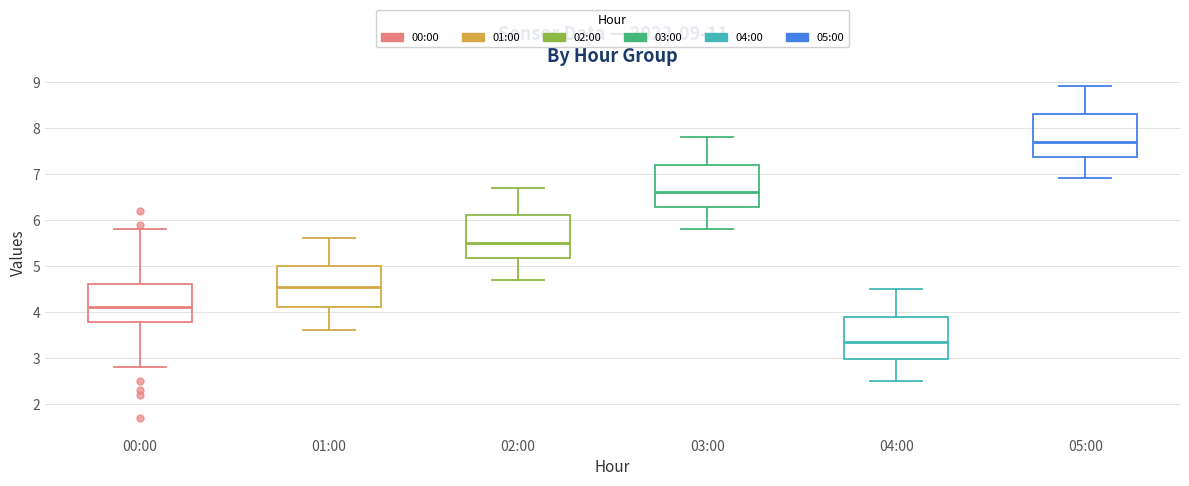

Which box's median line is the lowest?

04:00